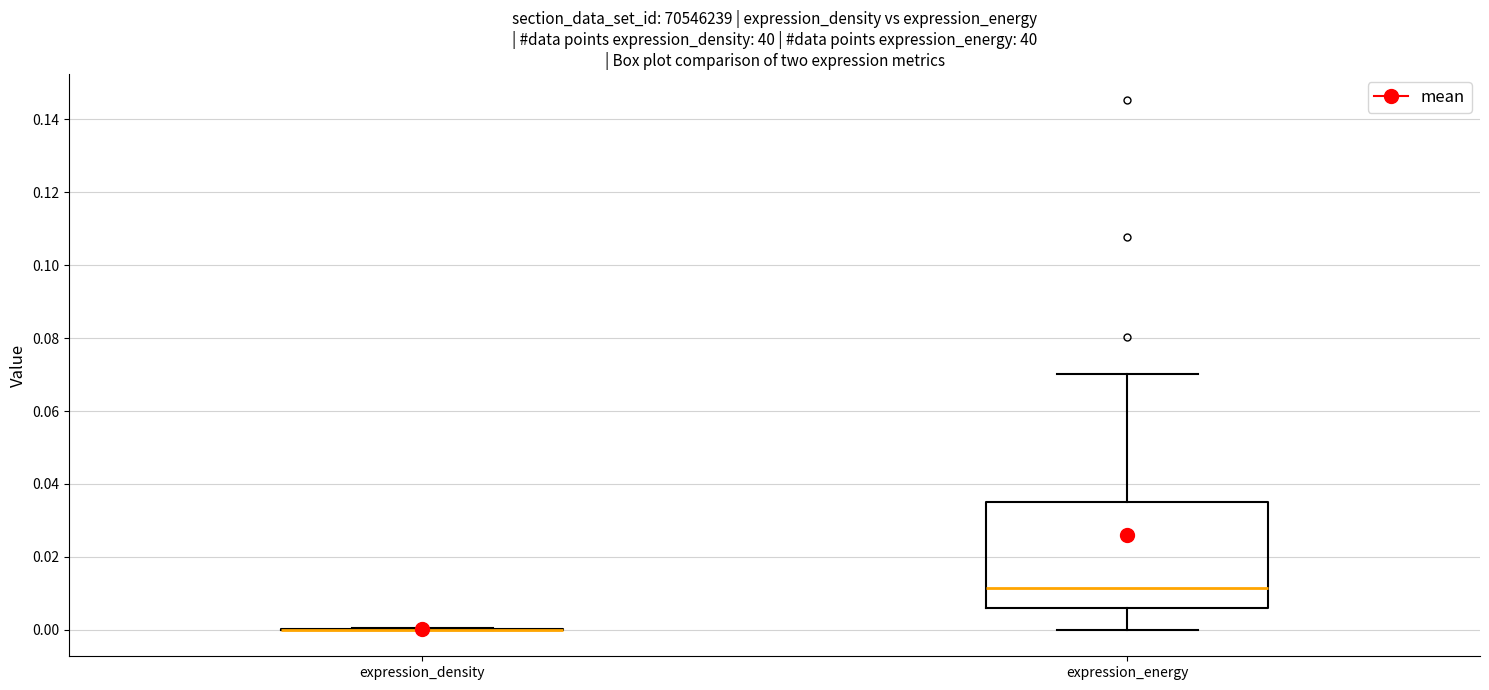

Reading left to right, transcribe this box plot: for each box, give where its median line is, the range the box spans, and where its two whiskers end, as read against the y-axis. The values are not printed on the chart, so give them approximately, as read against the axis.

expression_density: box collapsed to a line at 0.000, whiskers 0.000 to 0.000
expression_energy: median 0.012, box 0.006 to 0.036, whiskers 0.000 to 0.070